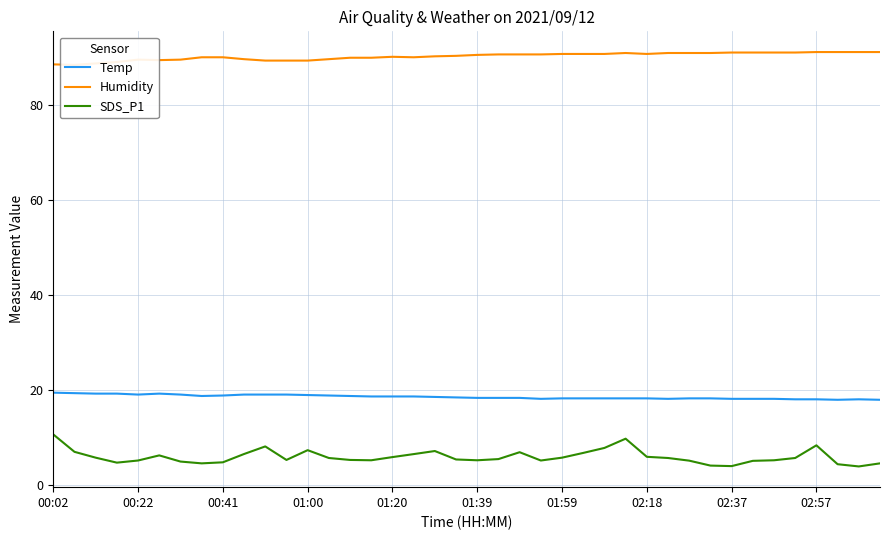

In SDS_P1, how many points are lower than both neighbors (excluding endpoints)?

8